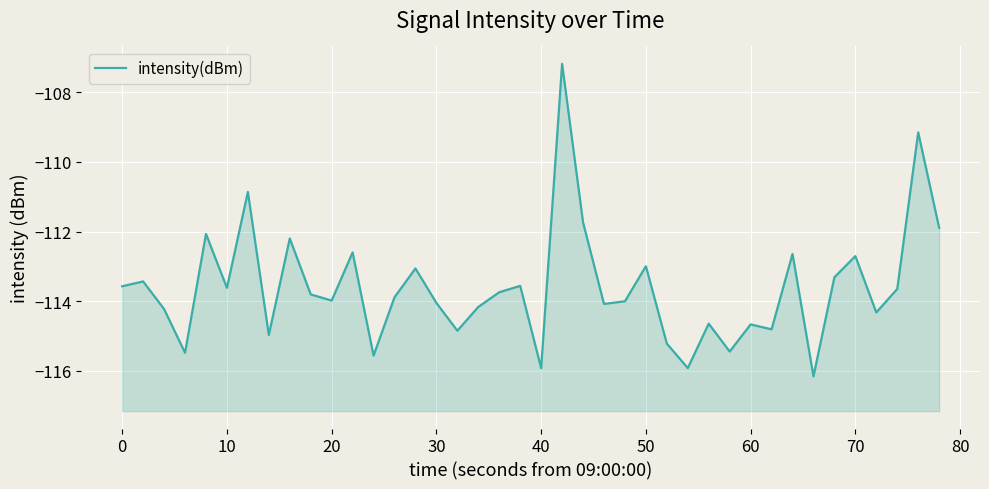

How many points are higher than both their immediate neighbors (excluding endpoints)?

14